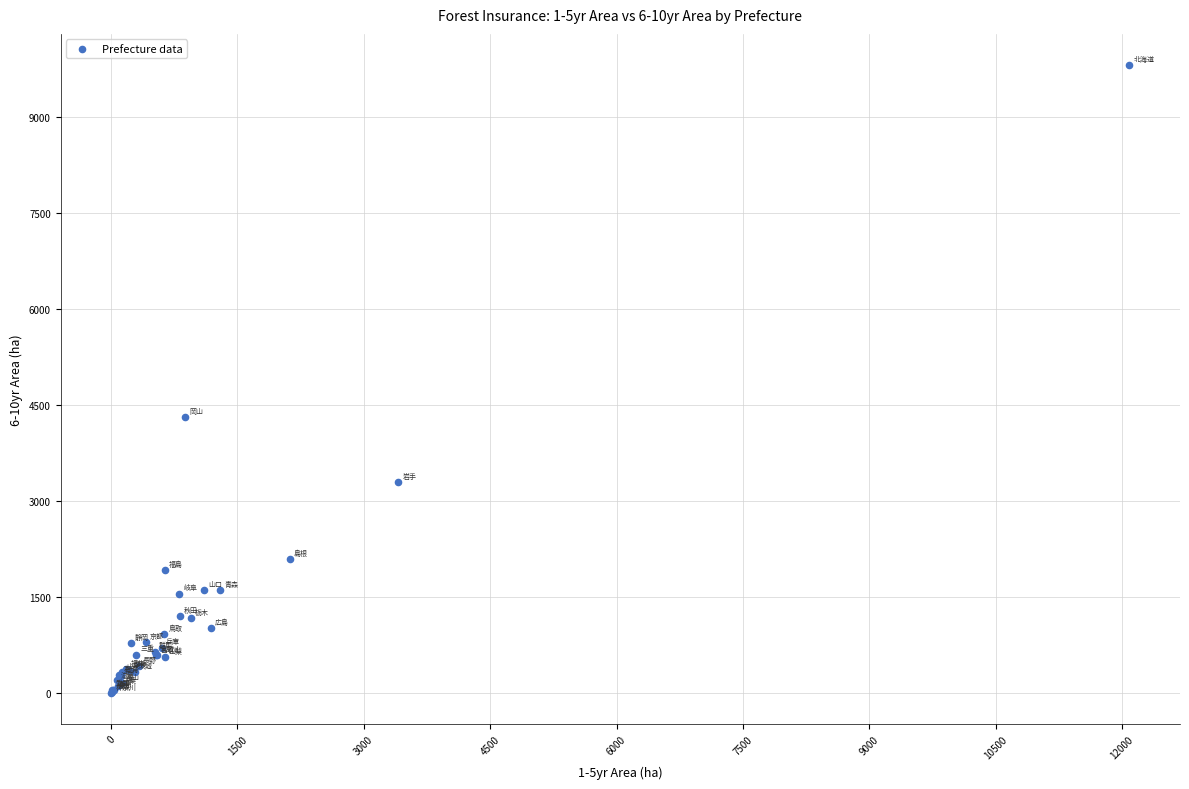

What Y value in the scatter plot is closest to 4906?

4309.7